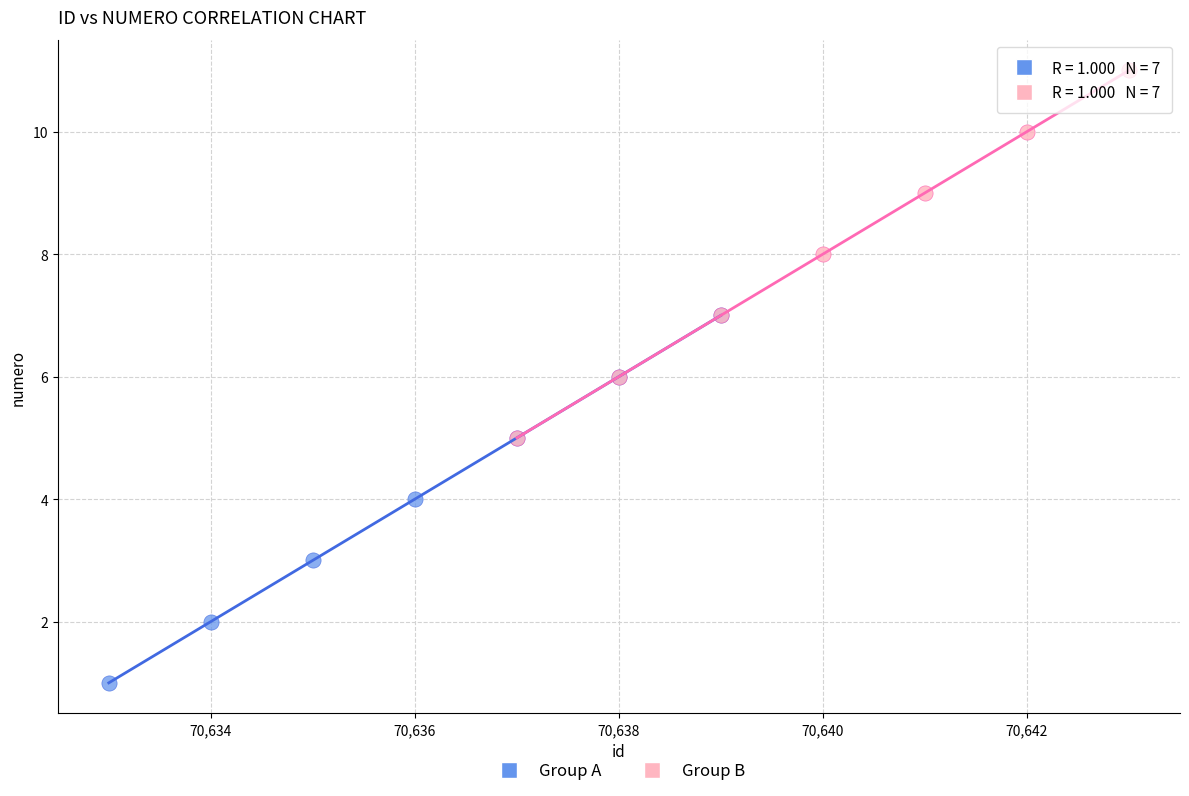

Which series contains the highest Y value?

Group B